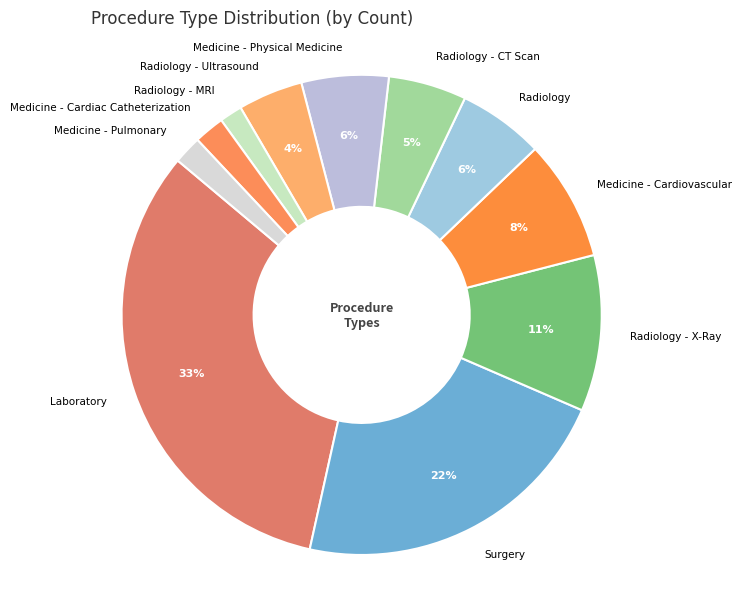

Which slice is the largest?

Laboratory